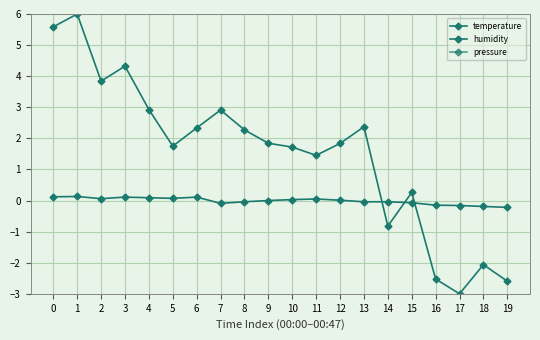

How many interior local peaks does the pressure series have?

5